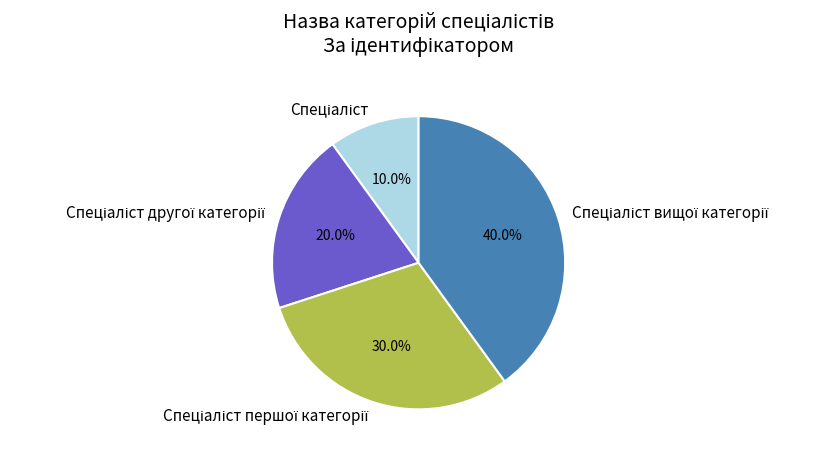

To the nearest percent, what is the average slice percentage?

25%